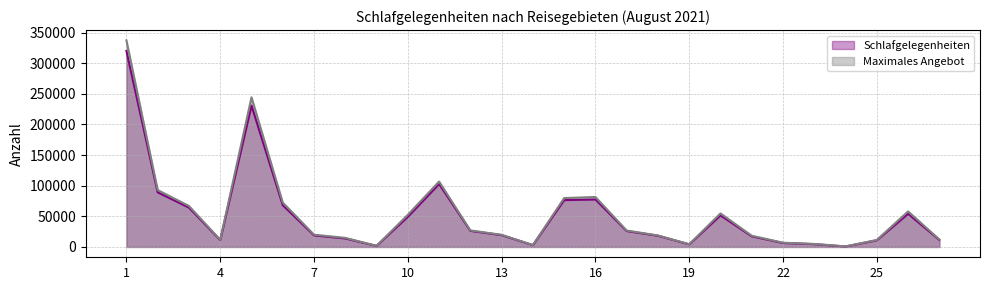

What is the maximum value shown in the chart?

337210